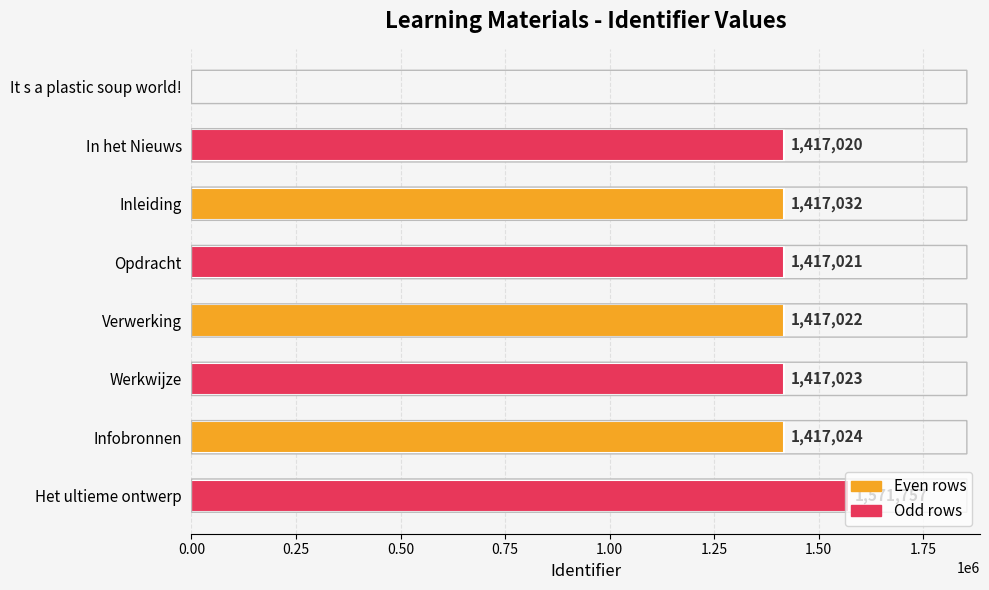

What is the sum of all values?

10073899